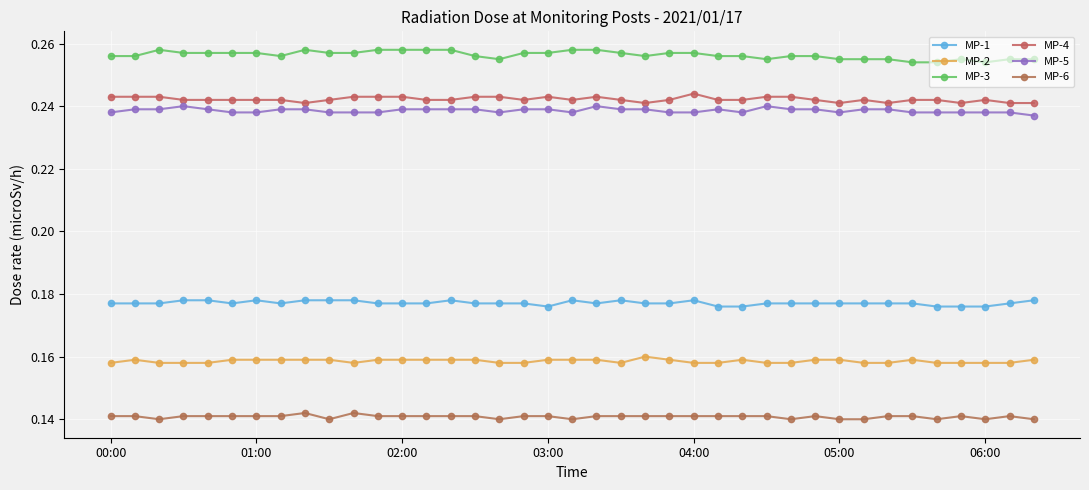

How many categories are shown in the chart?

39